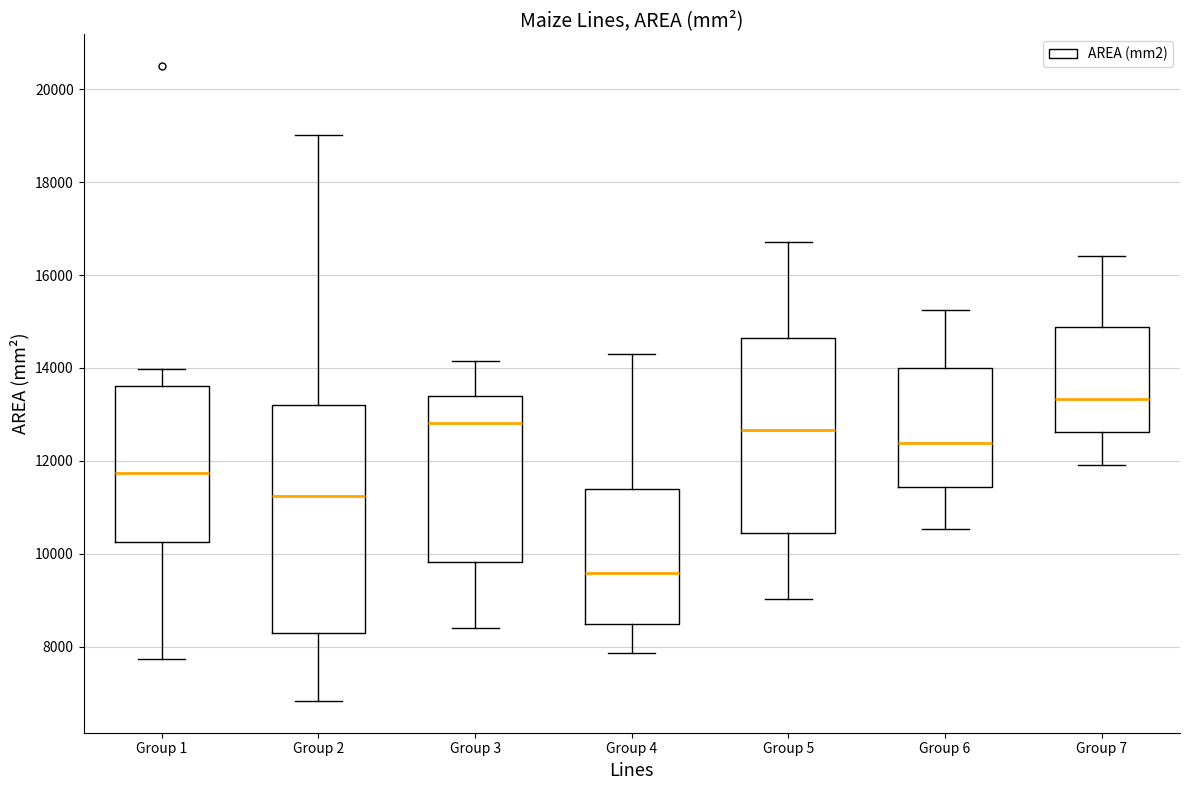

Where does the upper whisker of the box for Group 3 end on the y-axis? The values are not printed on the chart, so give them approximately, as read against the axis.

14200